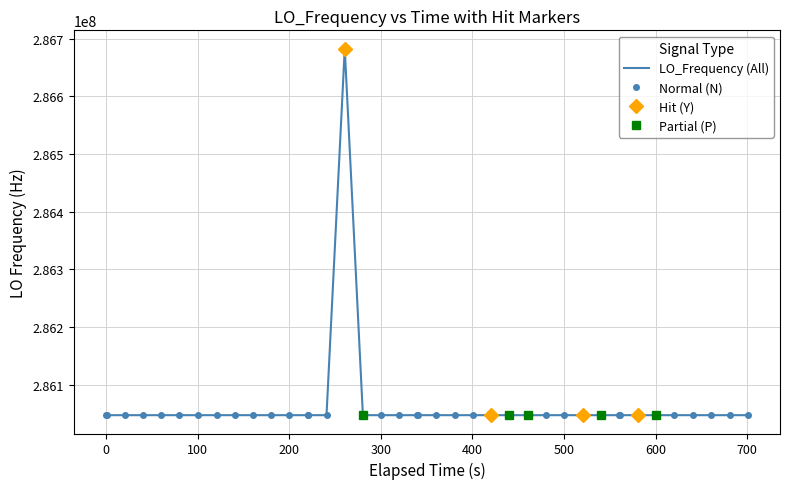

What is the lowest value of the LO_Frequency (All) series?

286046998.1